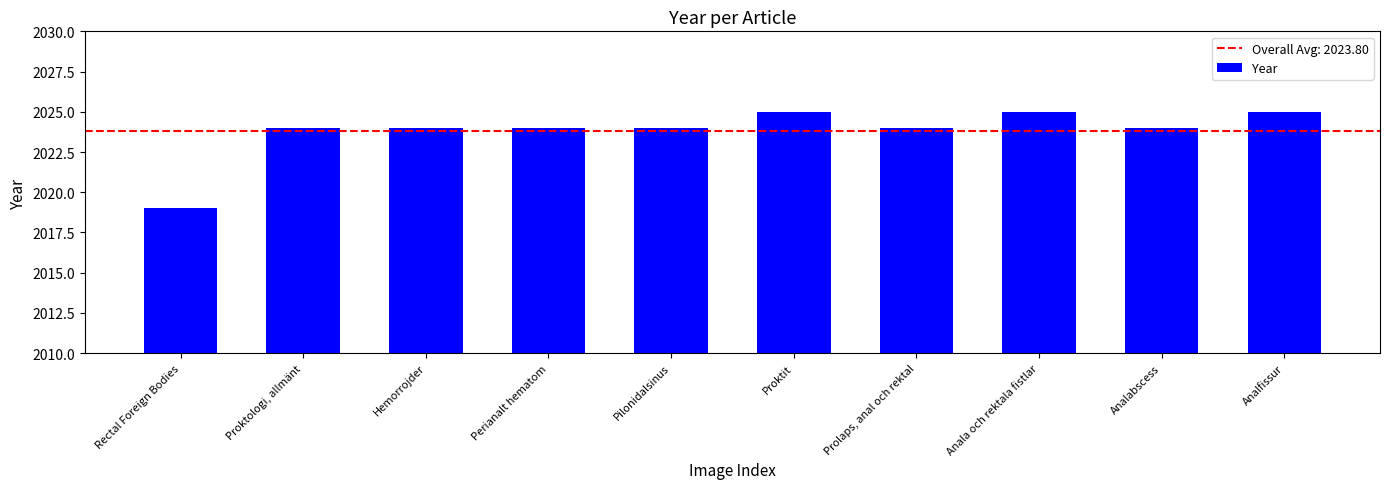

What is the value of the 8th bar from the left?

2025